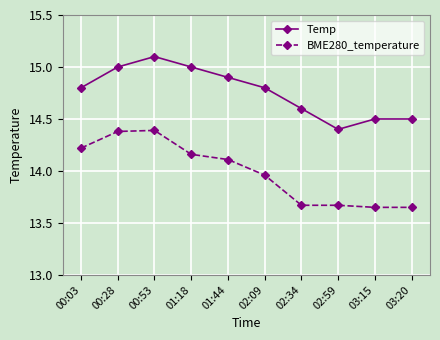

At which label does BME280_temperature first exceed 14?

00:03